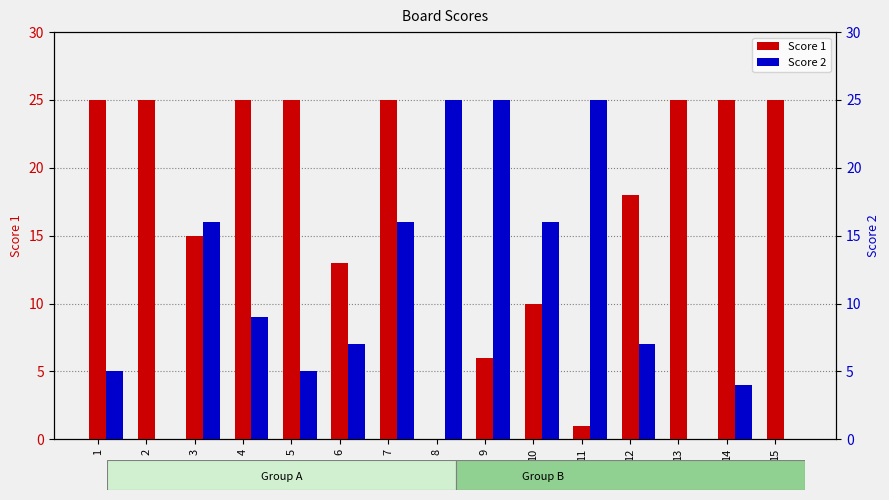

Rank the series by their maximum value, from highest to lowest.

Score 1, Score 2